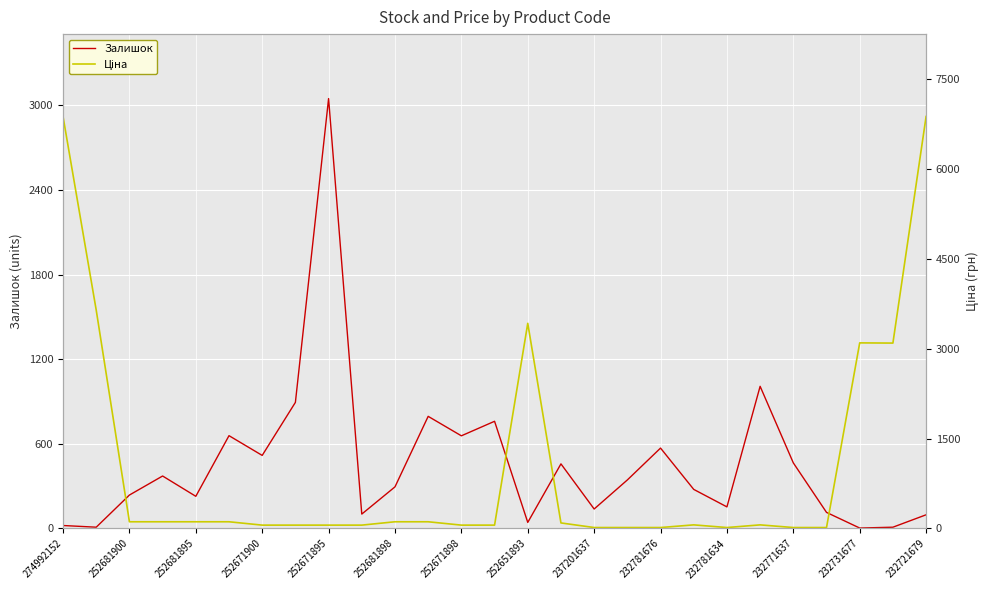

What is the minimum value for Ціна?

15.6